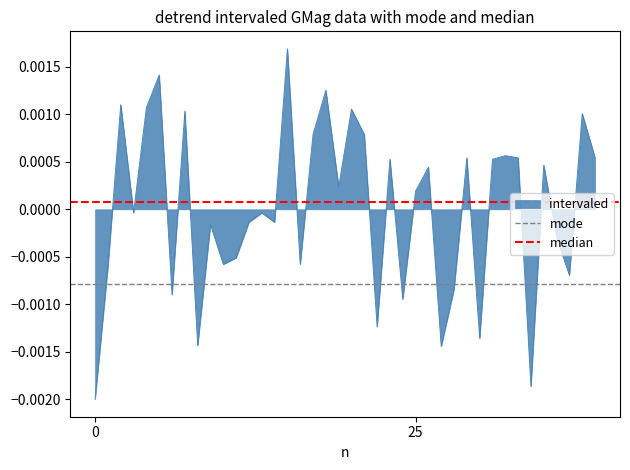

Is it true that mode equals -0.0 at 25?

False